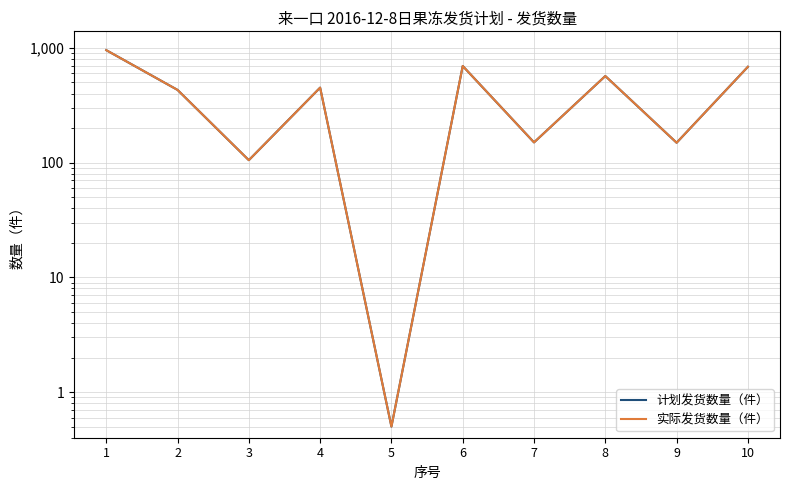

At which label does 实际发货数量（件） first exceed 450?

1